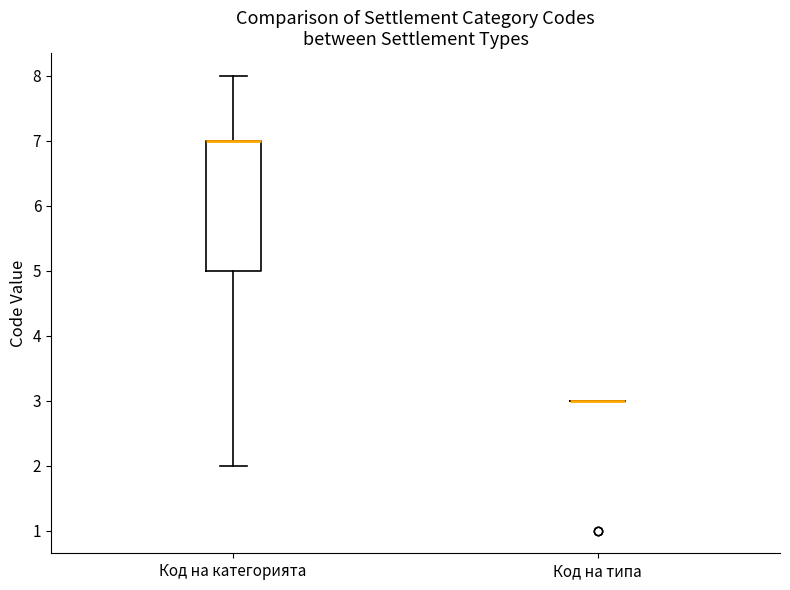

Comparing the boxes themselves (not the whiskers), which one is the tallest?

Код на категорията